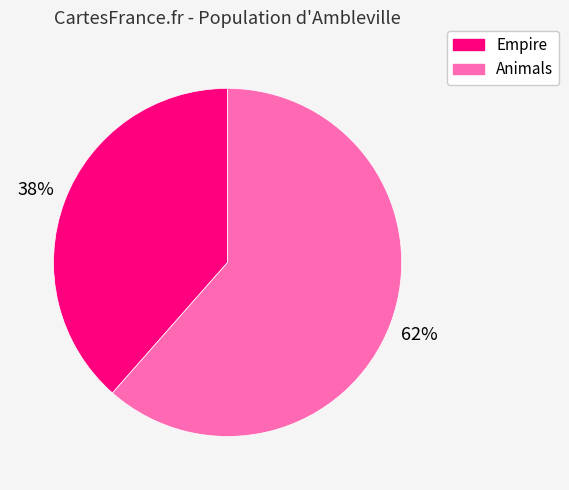

Between Empire and Animals, which is larger?

Animals